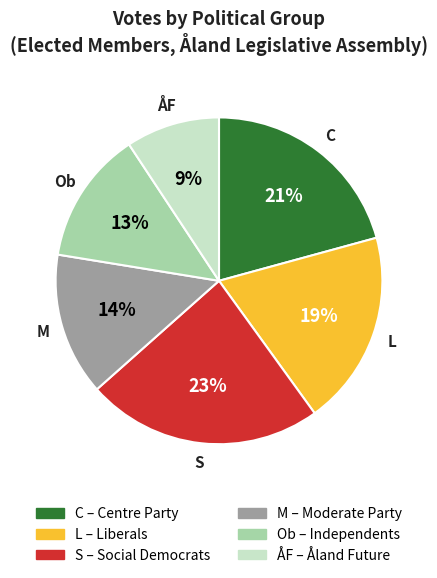

Is there a majority slice in this chart?

No